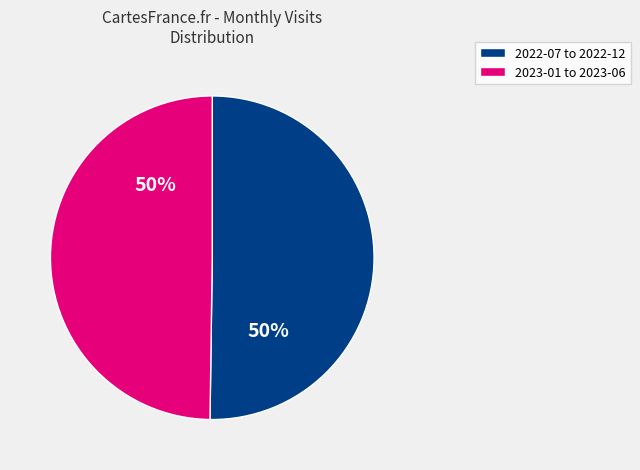

To the nearest percent, what percentage of the pie is 2023-01 to 2023-06?

50%